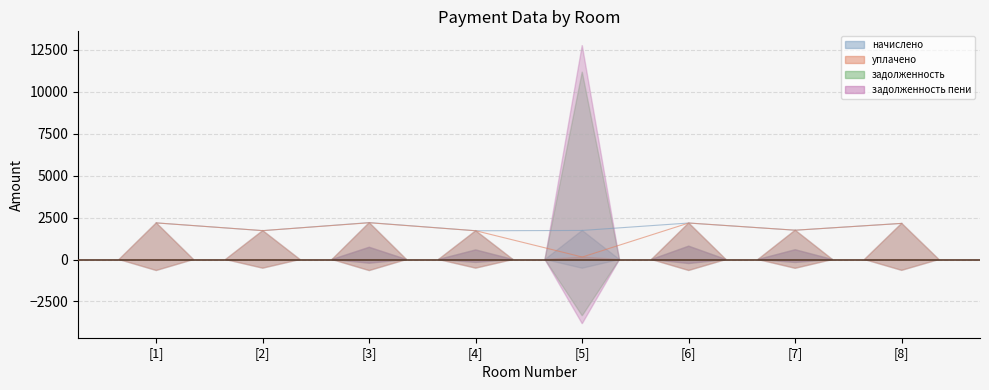

Is the value of уплачено at [8] greater than the value of начислено at [1]?

No